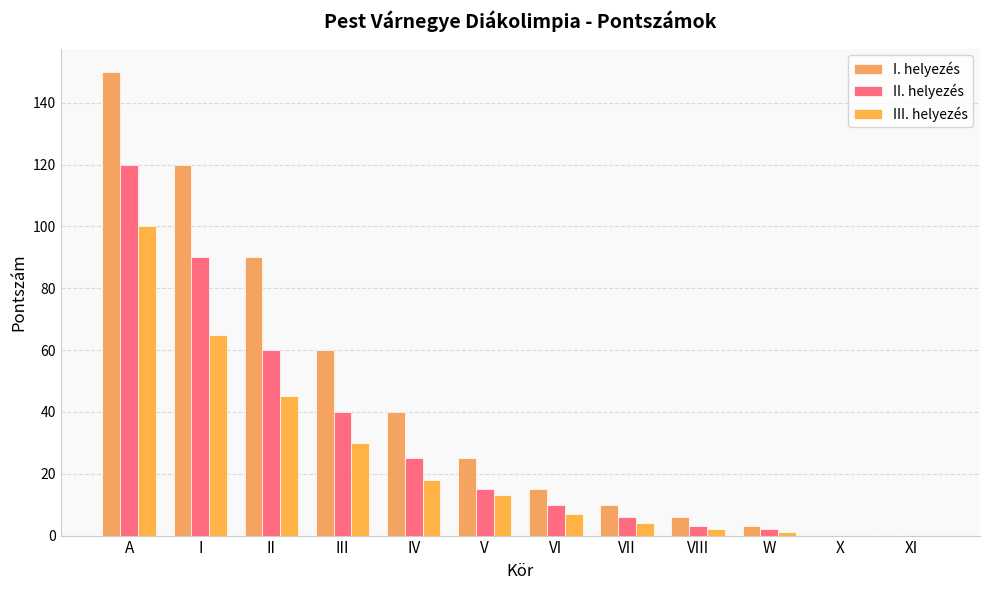

What is the average value of the I. helyezés series?

43